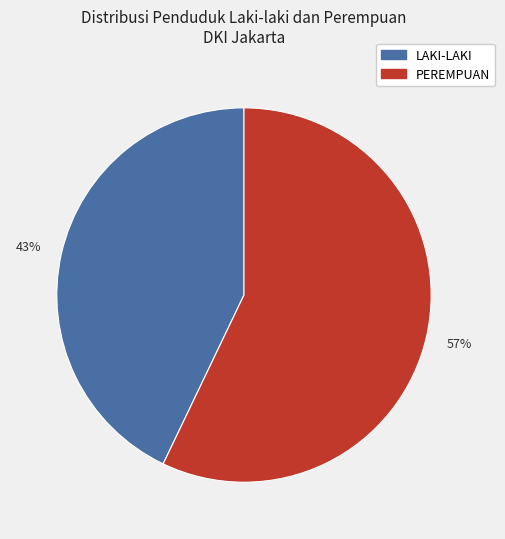

To the nearest percent, what is the difference between the largest and smallest slice percentages?

14%